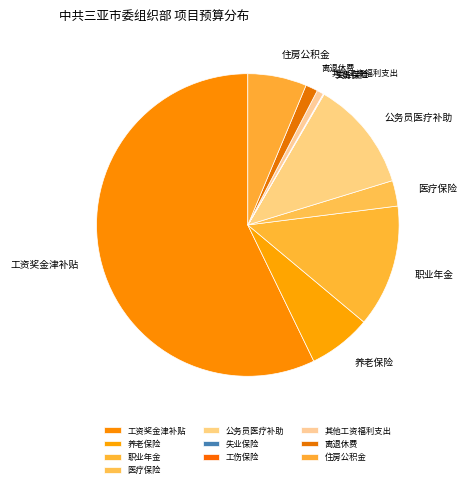

To the nearest percent, what is the difference between the largest and smallest slice percentages?

57%